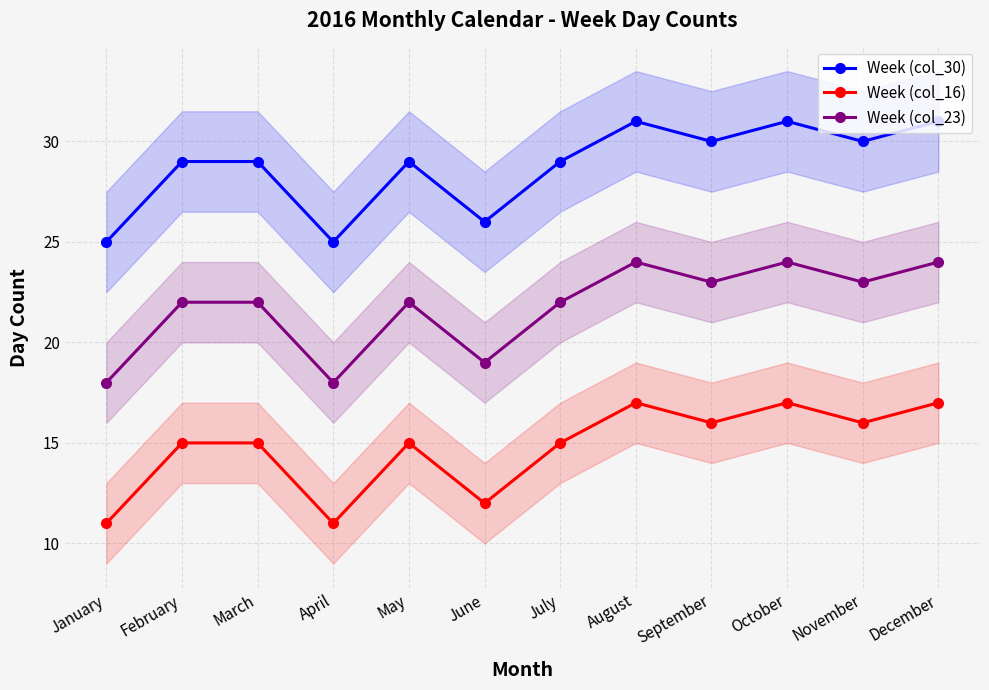

Between May and August, which series saw the biggest shift?

Week (col_30)